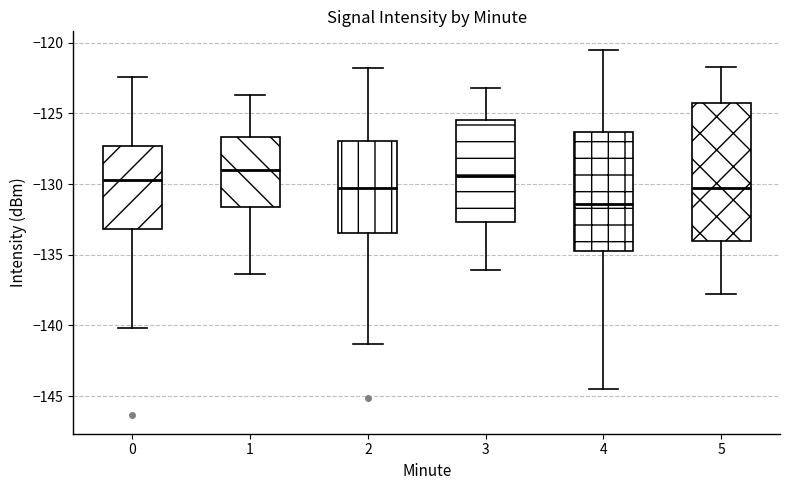

Where is the upper edge of the box at x = 5 on the y-axis? The values are not printed on the chart, so give them approximately, as read against the axis.

-124.0